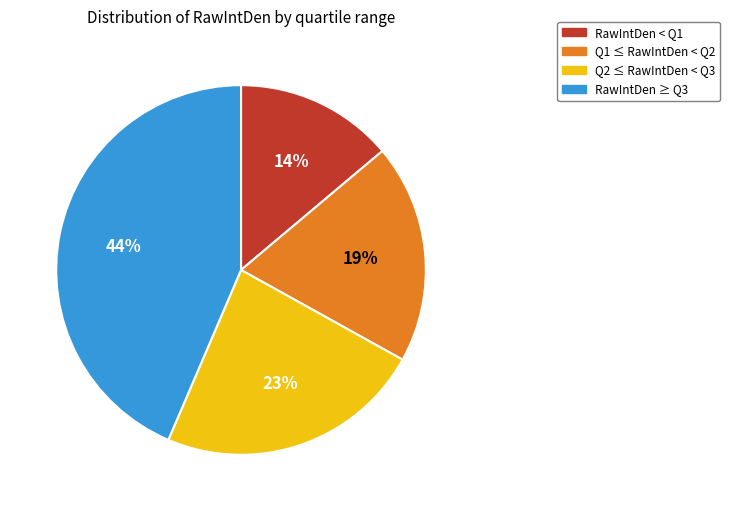

To the nearest percent, what is the average slice percentage?

25%